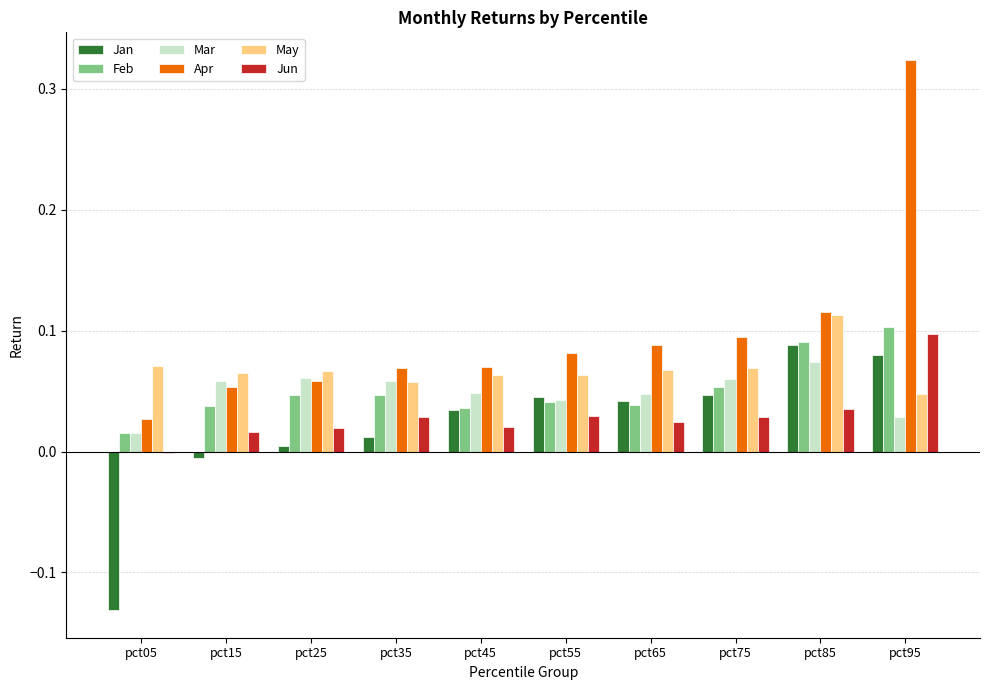

How many series are shown in this chart?

6